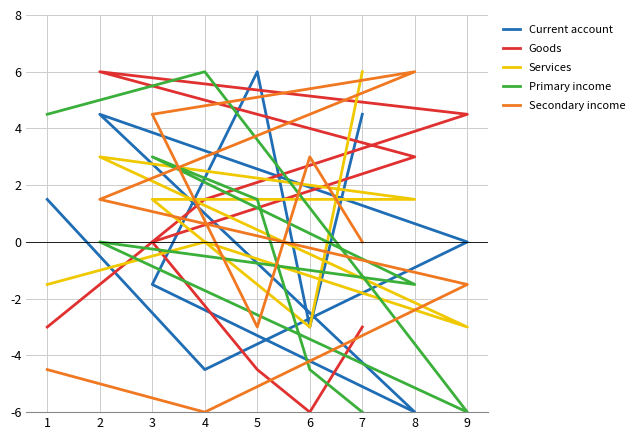

List the series in order of their peak value, highest first.

Current account, Goods, Services, Primary income, Secondary income